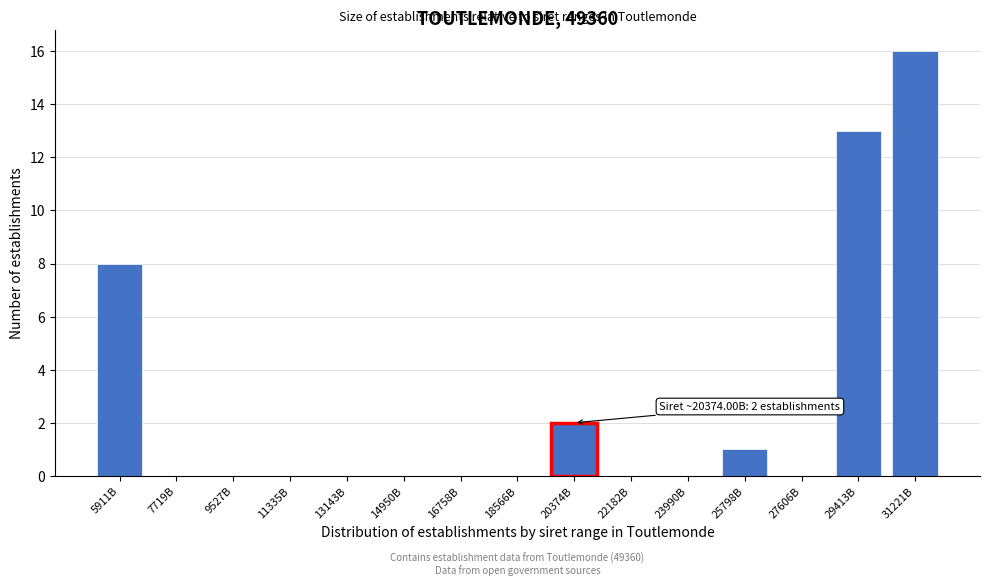

Reading left to right, list all the values displayed in this chart.

5911B=8	7719B=0	9527B=0	11335B=0	13143B=0	14950B=0	16758B=0	18566B=0	20374B=2	22182B=0	23990B=0	25798B=1	27606B=0	29413B=13	31221B=16